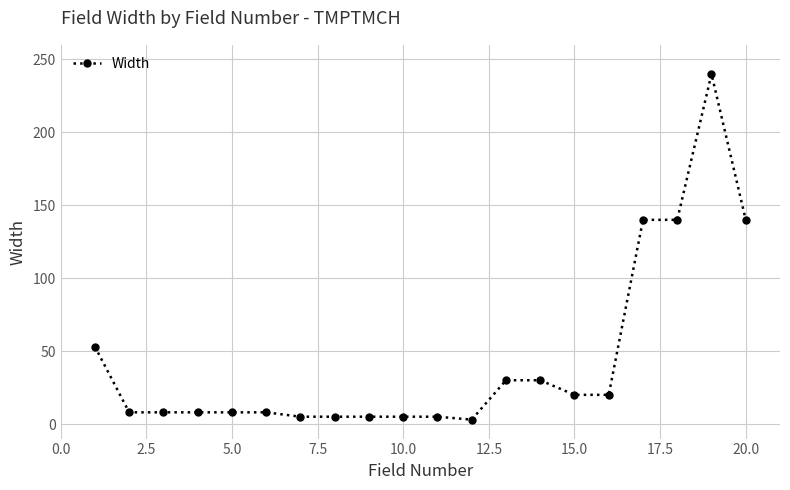

What is the sum of all values?

881